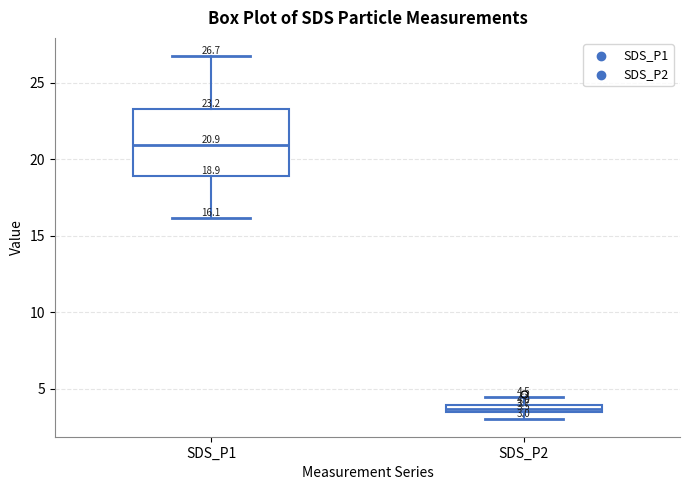

Comparing the boxes themselves (not the whiskers), which one is the tallest?

SDS_P1